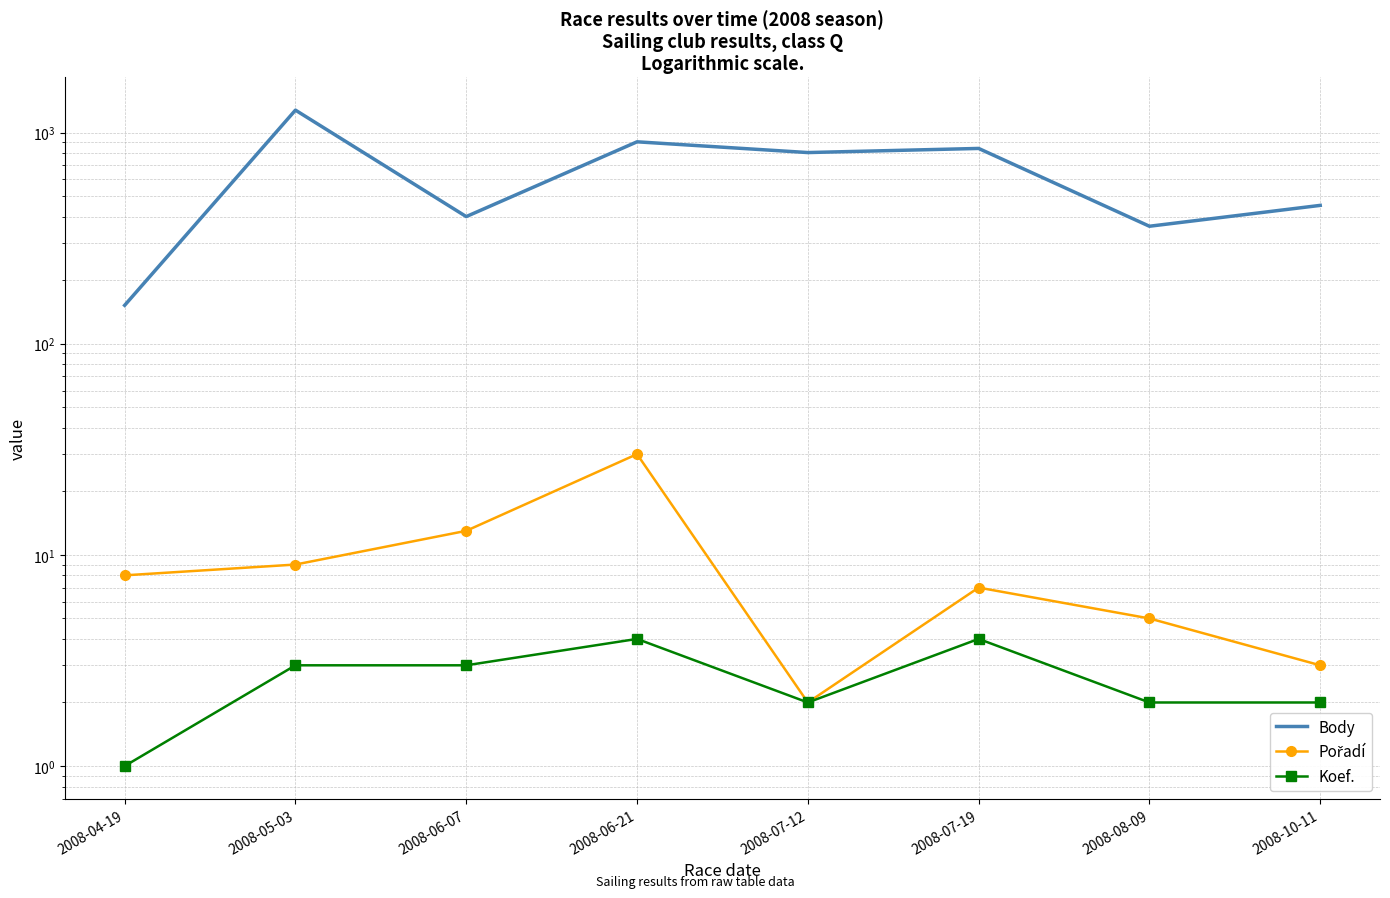

True or false: Koef. and Body intersect in this chart.

False